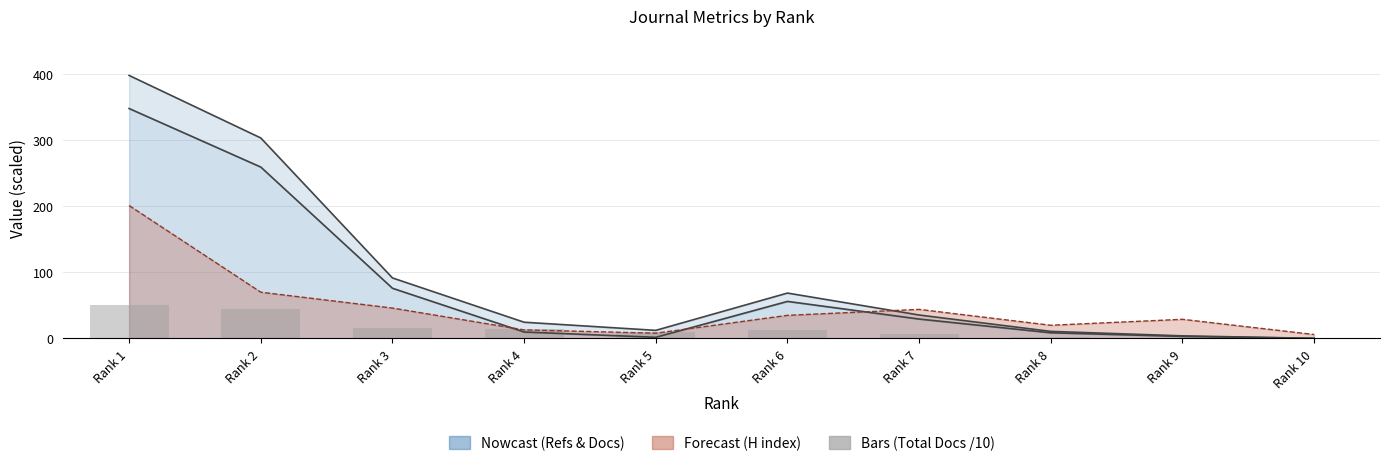

Approximately how many times larger is the value at Rank 8 compared to Rank 5?

0.2